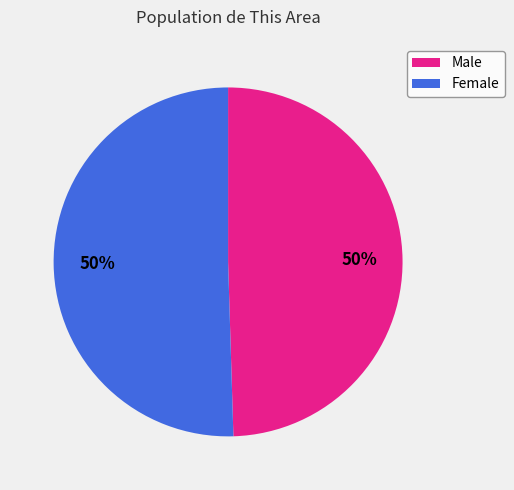

Do Male and Female together represent more than half of the pie?

Yes